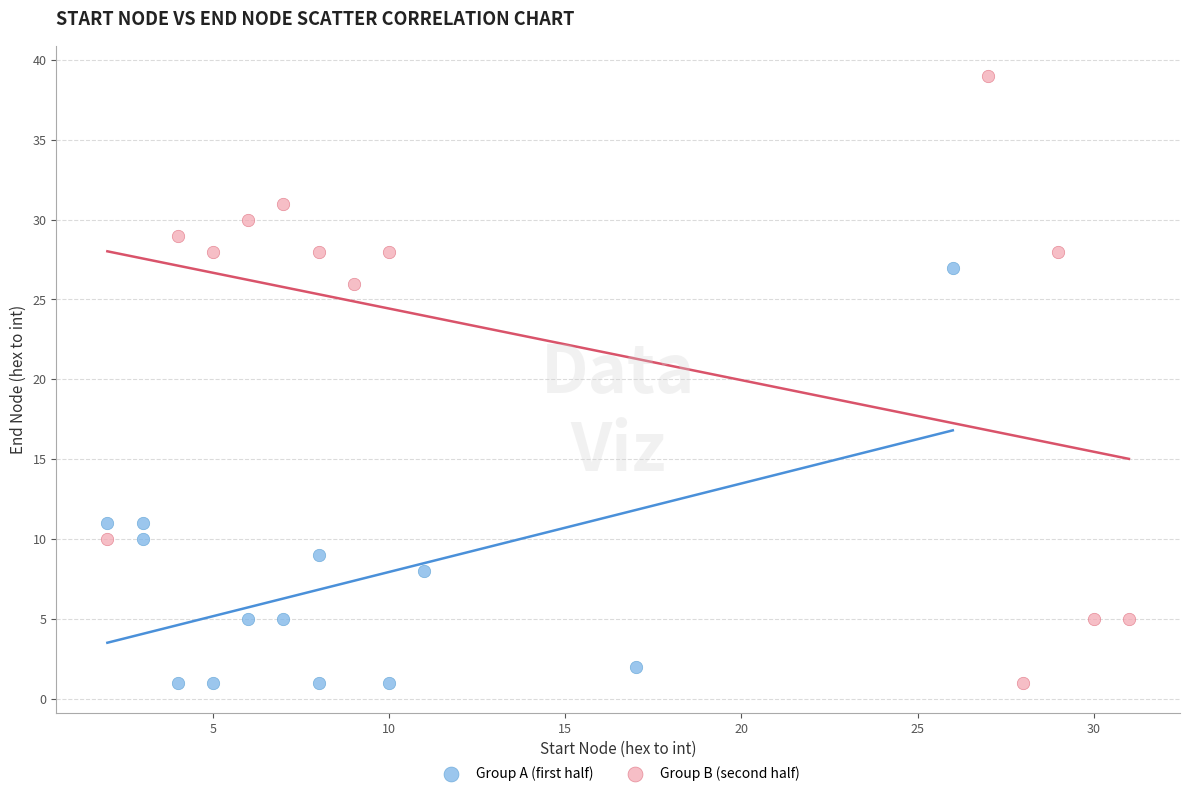

Which series reaches the maximum Y coordinate?

Group B (second half)